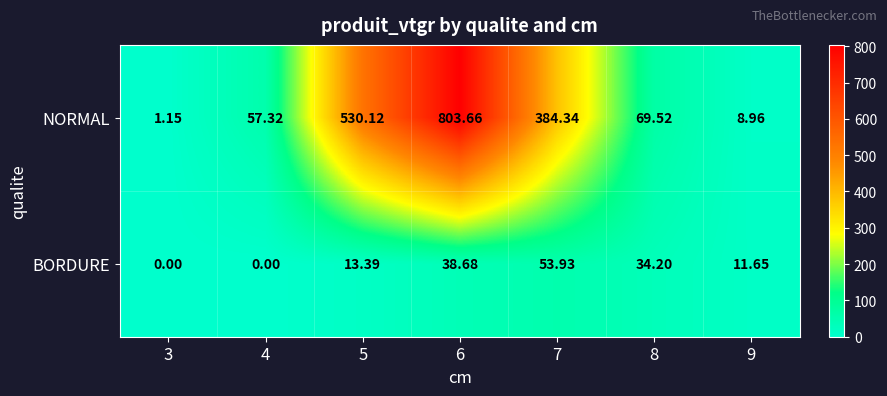

Which series changed the most between 5 and 9?

NORMAL